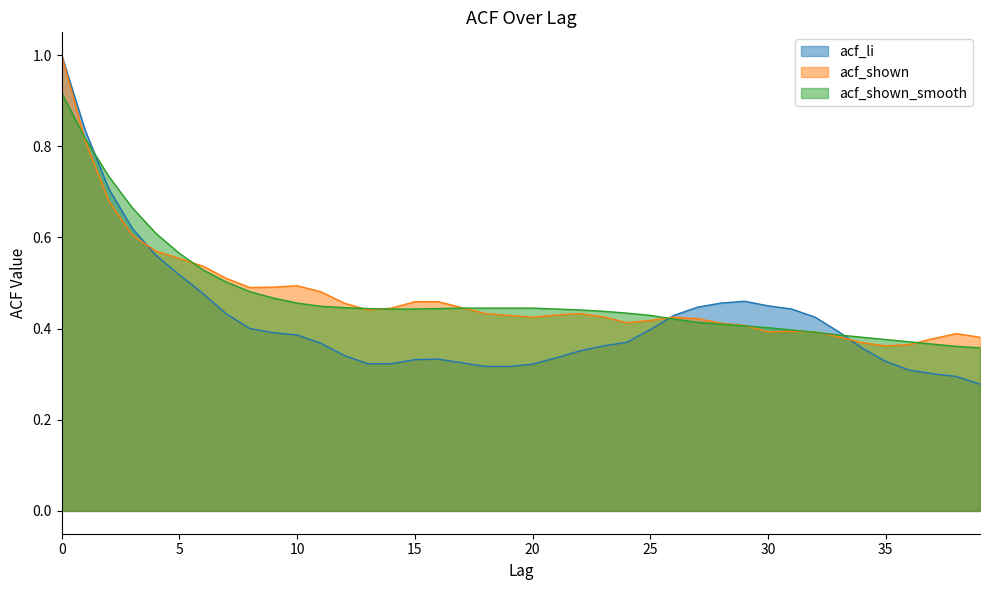

Rank the series by their maximum value, from highest to lowest.

acf_li, acf_shown, acf_shown_smooth